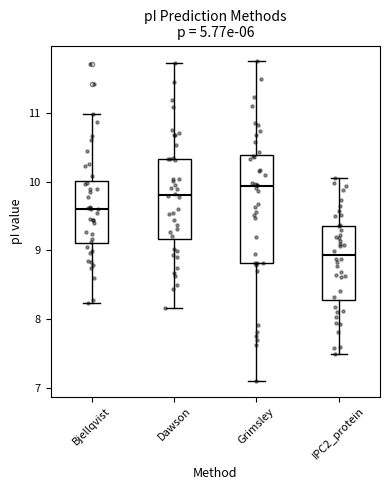

Which box's median line is the lowest?

IPC2_protein